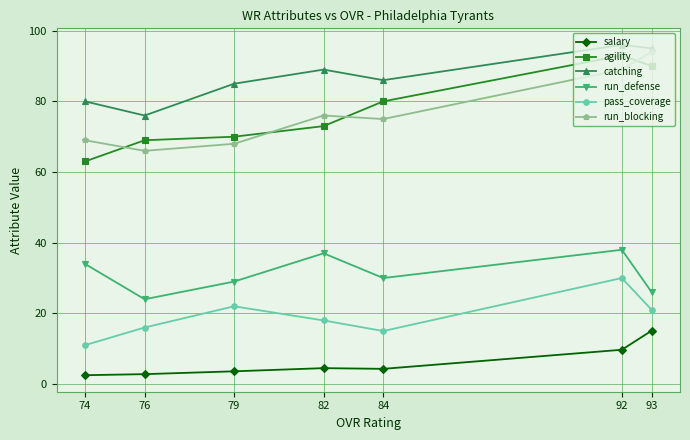

The value of run_defense at 76 is 8.4. True or false?

False